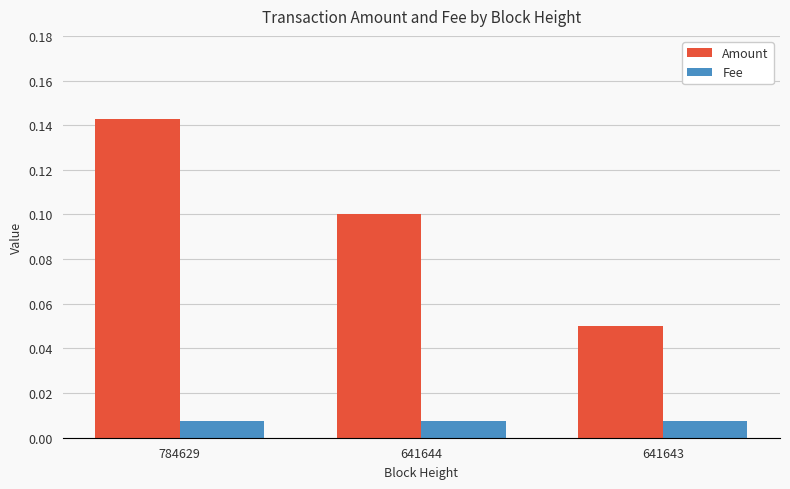

What is the sum of the Amount values at 784629 and 641643?

0.2